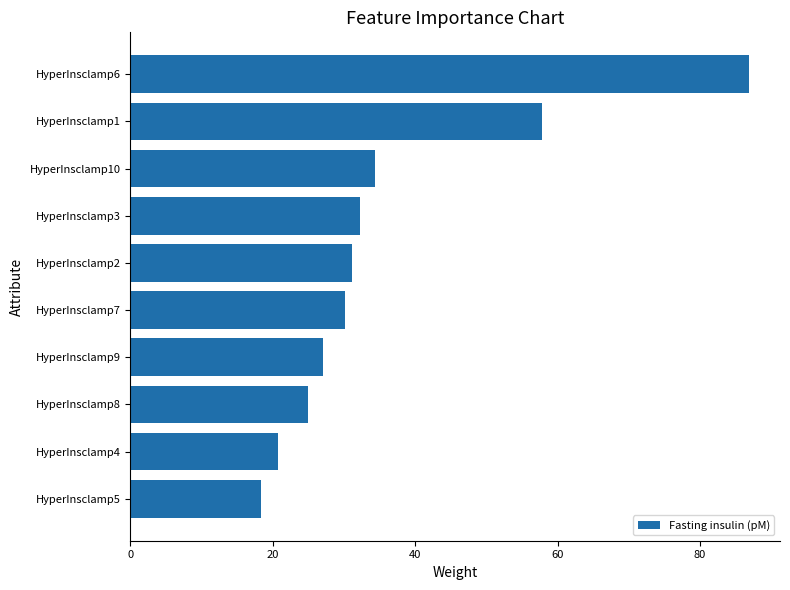

List the labels in order of value, largest first.

HyperInsclamp6, HyperInsclamp1, HyperInsclamp10, HyperInsclamp3, HyperInsclamp2, HyperInsclamp7, HyperInsclamp9, HyperInsclamp8, HyperInsclamp4, HyperInsclamp5